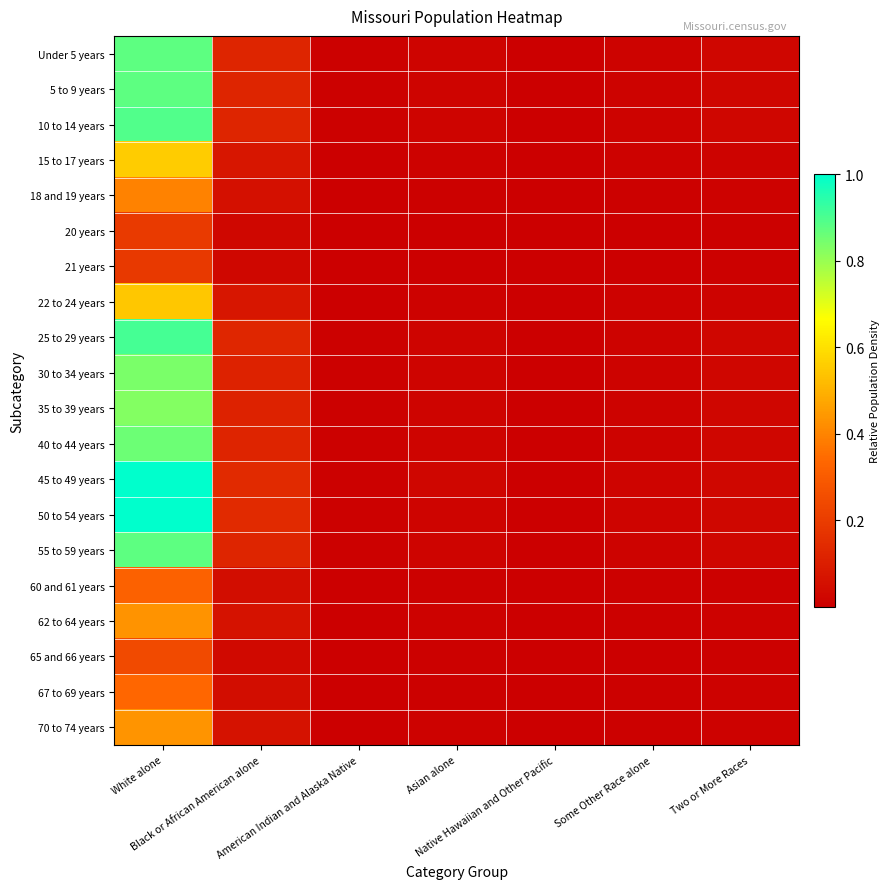

Reading right to left, extract all data points from this chart.

Under 5 years: Two or More Races=0.0	Some Other Race alone=0.0	Native Hawaiian and Other Pacific=0.0	Asian alone=0.0	American Indian and Alaska Native=0.0	Black or African American alone=0.1	White alone=0.9
5 to 9 years: Two or More Races=0.0	Some Other Race alone=0.0	Native Hawaiian and Other Pacific=0.0	Asian alone=0.0	American Indian and Alaska Native=0.0	Black or African American alone=0.1	White alone=0.9
10 to 14 years: Two or More Races=0.0	Some Other Race alone=0.0	Native Hawaiian and Other Pacific=0.0	Asian alone=0.0	American Indian and Alaska Native=0.0	Black or African American alone=0.1	White alone=0.9
15 to 17 years: Two or More Races=0.0	Some Other Race alone=0.0	Native Hawaiian and Other Pacific=0.0	Asian alone=0.0	American Indian and Alaska Native=0.0	Black or African American alone=0.1	White alone=0.6
18 and 19 years: Two or More Races=0.0	Some Other Race alone=0.0	Native Hawaiian and Other Pacific=0.0	Asian alone=0.0	American Indian and Alaska Native=0.0	Black or African American alone=0.1	White alone=0.4
20 years: Two or More Races=0.0	Some Other Race alone=0.0	Native Hawaiian and Other Pacific=0.0	Asian alone=0.0	American Indian and Alaska Native=0.0	Black or African American alone=0.0	White alone=0.2
21 years: Two or More Races=0.0	Some Other Race alone=0.0	Native Hawaiian and Other Pacific=0.0	Asian alone=0.0	American Indian and Alaska Native=0.0	Black or African American alone=0.0	White alone=0.2
22 to 24 years: Two or More Races=0.0	Some Other Race alone=0.0	Native Hawaiian and Other Pacific=0.0	Asian alone=0.0	American Indian and Alaska Native=0.0	Black or African American alone=0.1	White alone=0.5
25 to 29 years: Two or More Races=0.0	Some Other Race alone=0.0	Native Hawaiian and Other Pacific=0.0	Asian alone=0.0	American Indian and Alaska Native=0.0	Black or African American alone=0.1	White alone=0.9
30 to 34 years: Two or More Races=0.0	Some Other Race alone=0.0	Native Hawaiian and Other Pacific=0.0	Asian alone=0.0	American Indian and Alaska Native=0.0	Black or African American alone=0.1	White alone=0.8
35 to 39 years: Two or More Races=0.0	Some Other Race alone=0.0	Native Hawaiian and Other Pacific=0.0	Asian alone=0.0	American Indian and Alaska Native=0.0	Black or African American alone=0.1	White alone=0.8
40 to 44 years: Two or More Races=0.0	Some Other Race alone=0.0	Native Hawaiian and Other Pacific=0.0	Asian alone=0.0	American Indian and Alaska Native=0.0	Black or African American alone=0.1	White alone=0.9
45 to 49 years: Two or More Races=0.0	Some Other Race alone=0.0	Native Hawaiian and Other Pacific=0.0	Asian alone=0.0	American Indian and Alaska Native=0.0	Black or African American alone=0.1	White alone=1.0
50 to 54 years: Two or More Races=0.0	Some Other Race alone=0.0	Native Hawaiian and Other Pacific=0.0	Asian alone=0.0	American Indian and Alaska Native=0.0	Black or African American alone=0.1	White alone=1.0
55 to 59 years: Two or More Races=0.0	Some Other Race alone=0.0	Native Hawaiian and Other Pacific=0.0	Asian alone=0.0	American Indian and Alaska Native=0.0	Black or African American alone=0.1	White alone=0.9
60 and 61 years: Two or More Races=0.0	Some Other Race alone=0.0	Native Hawaiian and Other Pacific=0.0	Asian alone=0.0	American Indian and Alaska Native=0.0	Black or African American alone=0.0	White alone=0.3
62 to 64 years: Two or More Races=0.0	Some Other Race alone=0.0	Native Hawaiian and Other Pacific=0.0	Asian alone=0.0	American Indian and Alaska Native=0.0	Black or African American alone=0.1	White alone=0.4
65 and 66 years: Two or More Races=0.0	Some Other Race alone=0.0	Native Hawaiian and Other Pacific=0.0	Asian alone=0.0	American Indian and Alaska Native=0.0	Black or African American alone=0.0	White alone=0.2
67 to 69 years: Two or More Races=0.0	Some Other Race alone=0.0	Native Hawaiian and Other Pacific=0.0	Asian alone=0.0	American Indian and Alaska Native=0.0	Black or African American alone=0.0	White alone=0.3
70 to 74 years: Two or More Races=0.0	Some Other Race alone=0.0	Native Hawaiian and Other Pacific=0.0	Asian alone=0.0	American Indian and Alaska Native=0.0	Black or African American alone=0.1	White alone=0.4